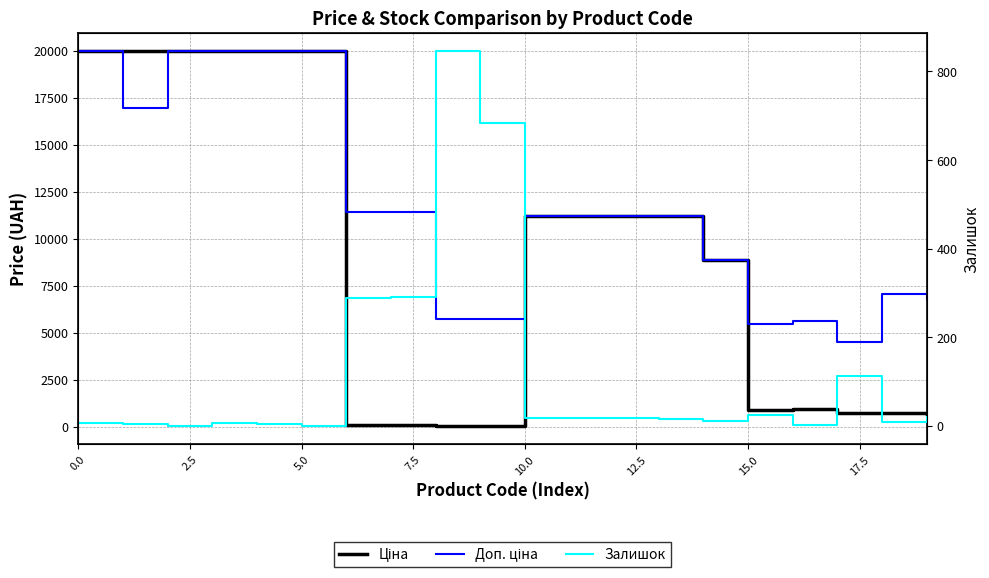

How many lines are shown in the chart?

3